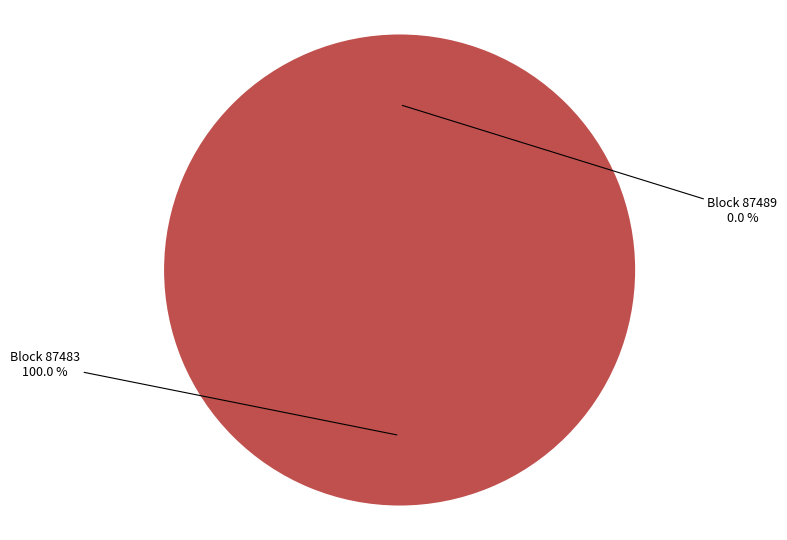

True or false: 87483 accounts for 89% of the total.

False